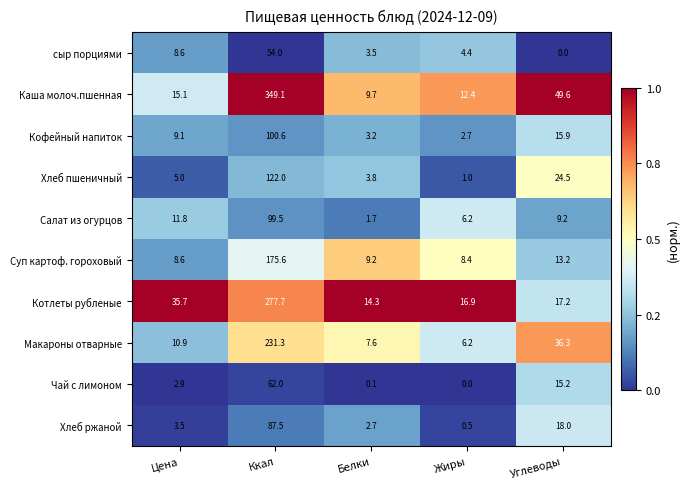

What is the sum of all Хлеб пшеничный values?

156.3